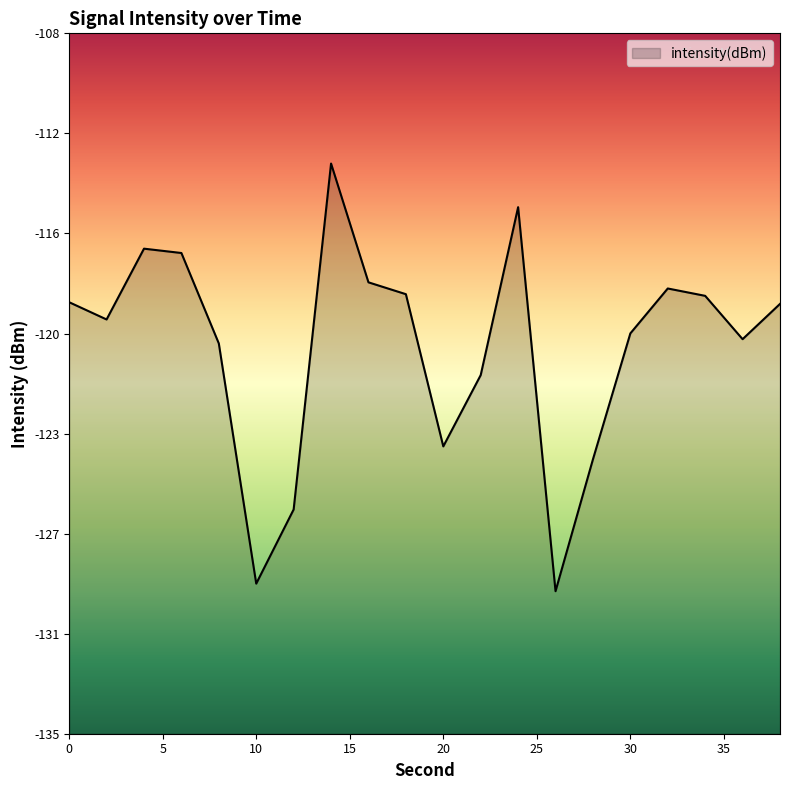

What is the difference between the values at 36 and 24?

5.1